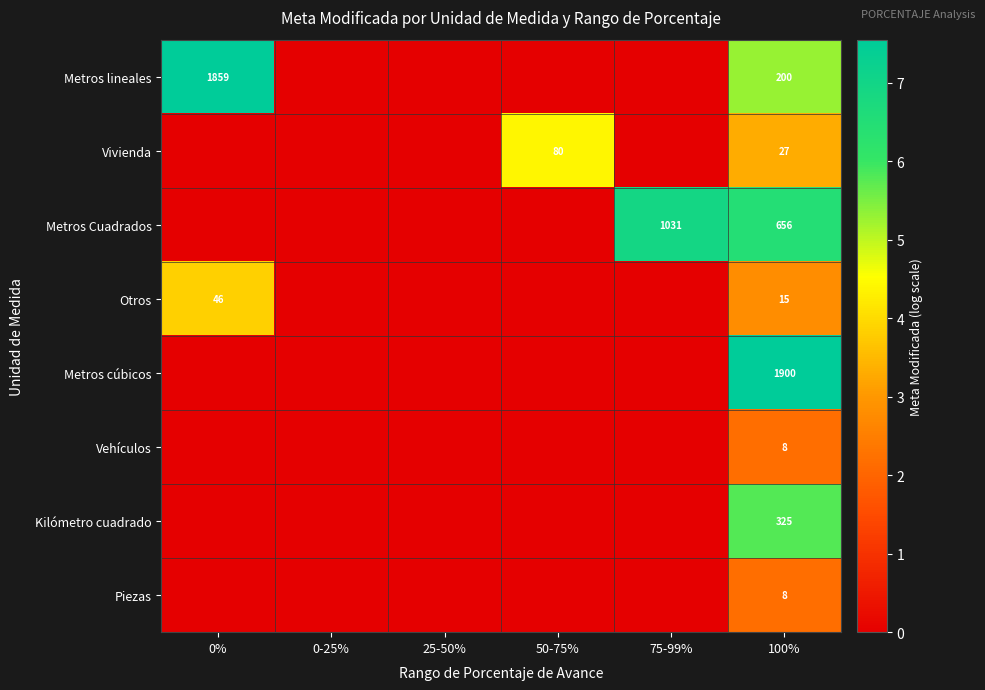

Is it true that Otros equals 27 at 100%?

False